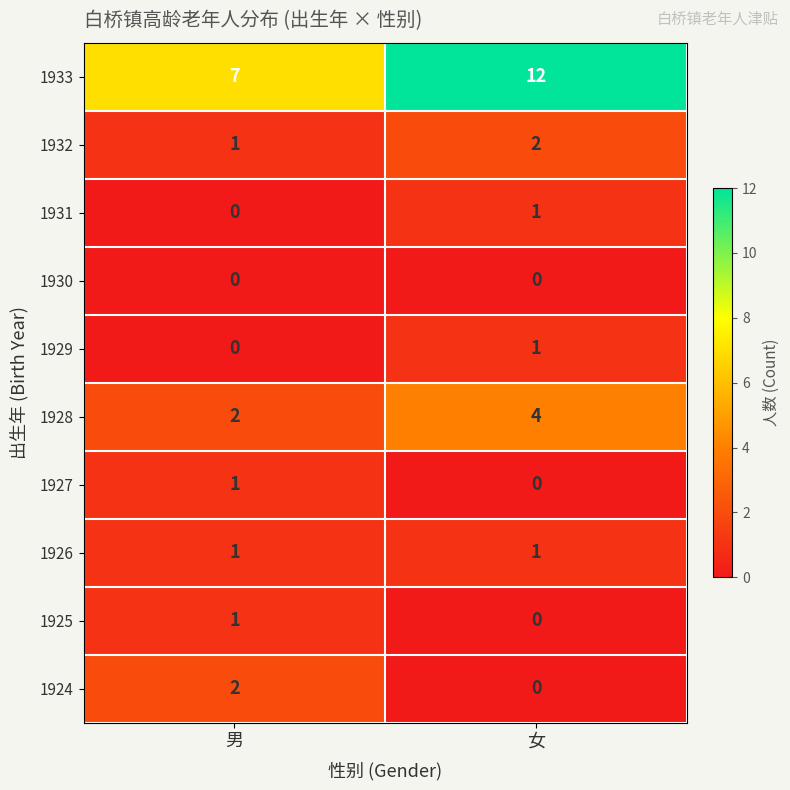

The 1931 series shows 1 at 女. True or false?

True